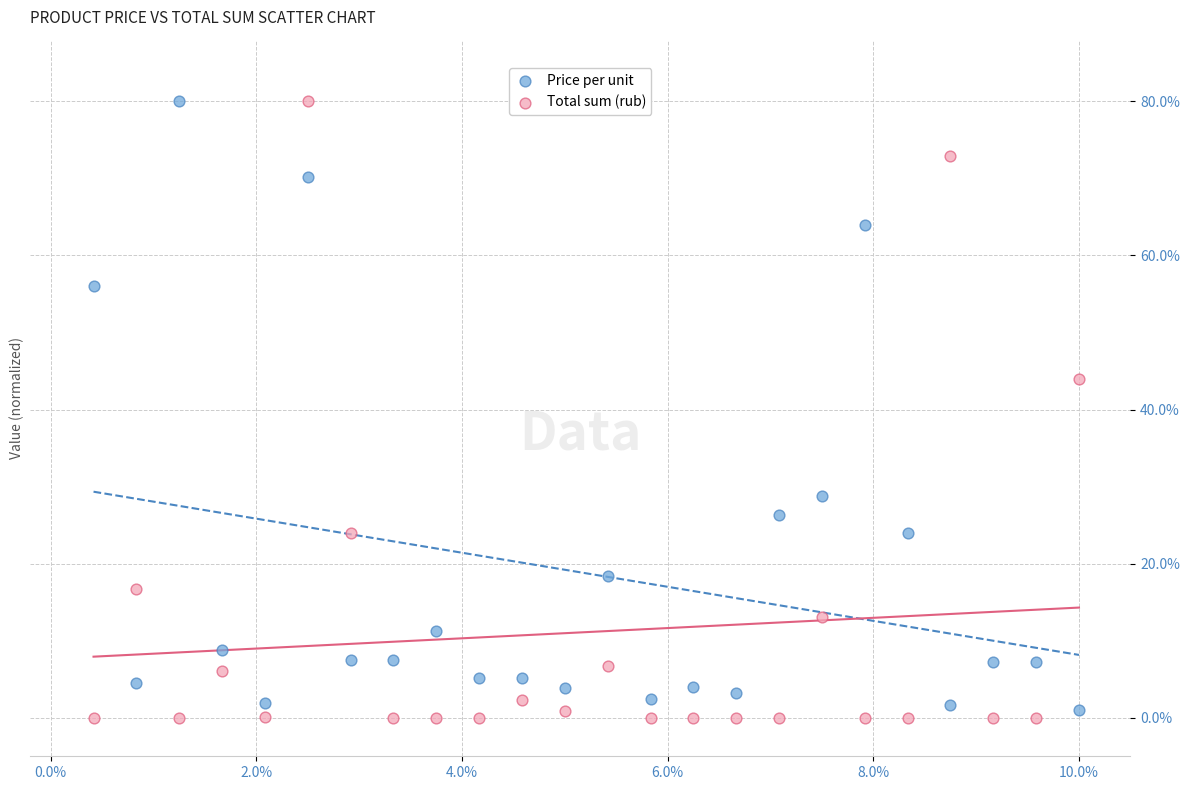

Which series has the largest Y range (max minus min)?

Total sum (rub)